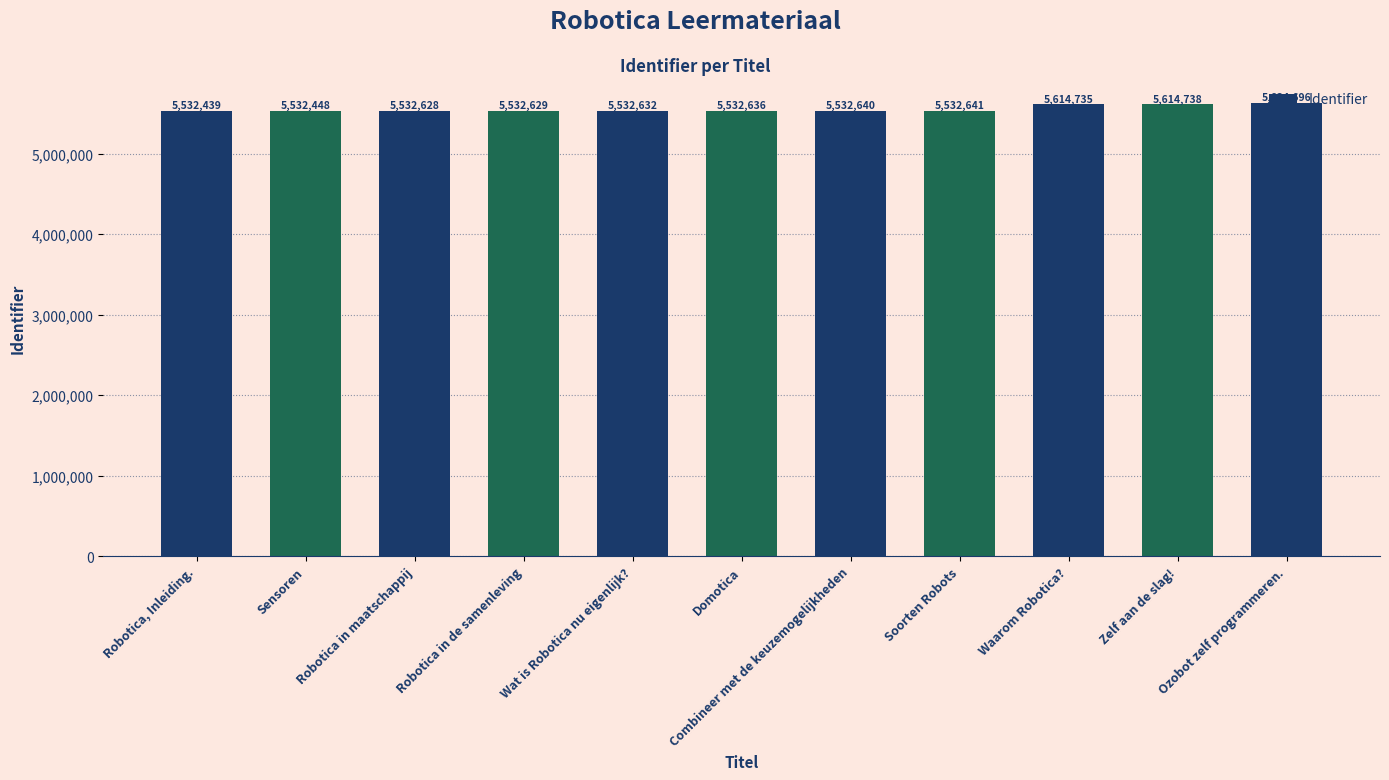

What is the value of the 1st bar from the left?

5532439